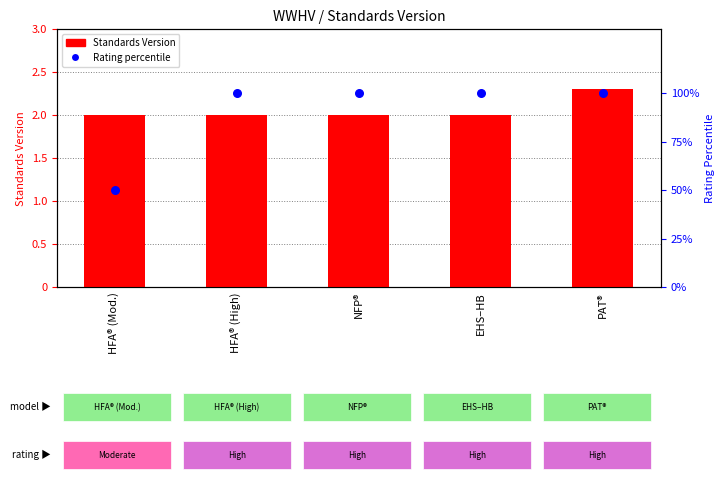

At how many categories does at least one series exceed 45?

5